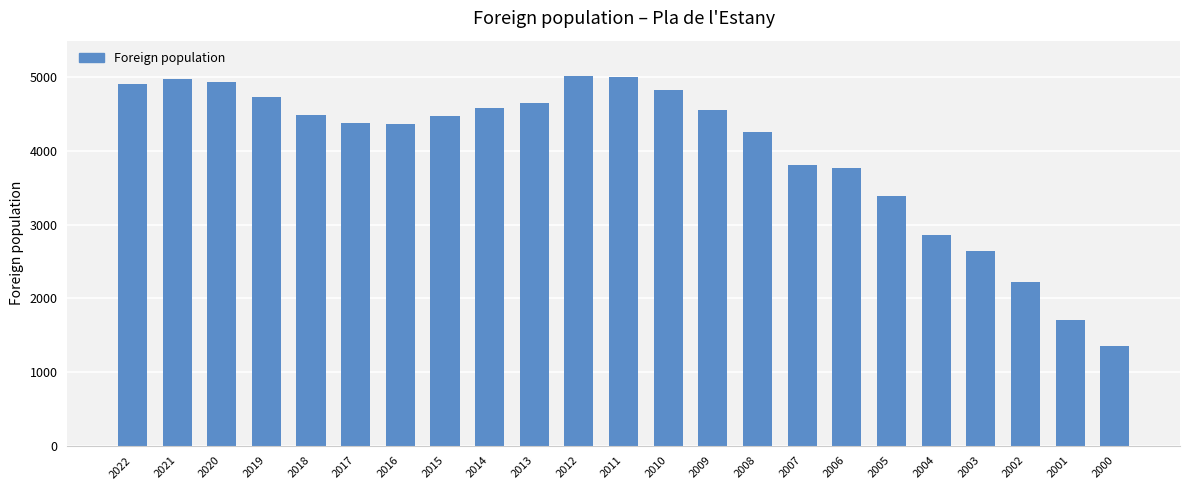

Which label corresponds to the smallest value in the chart?

2000